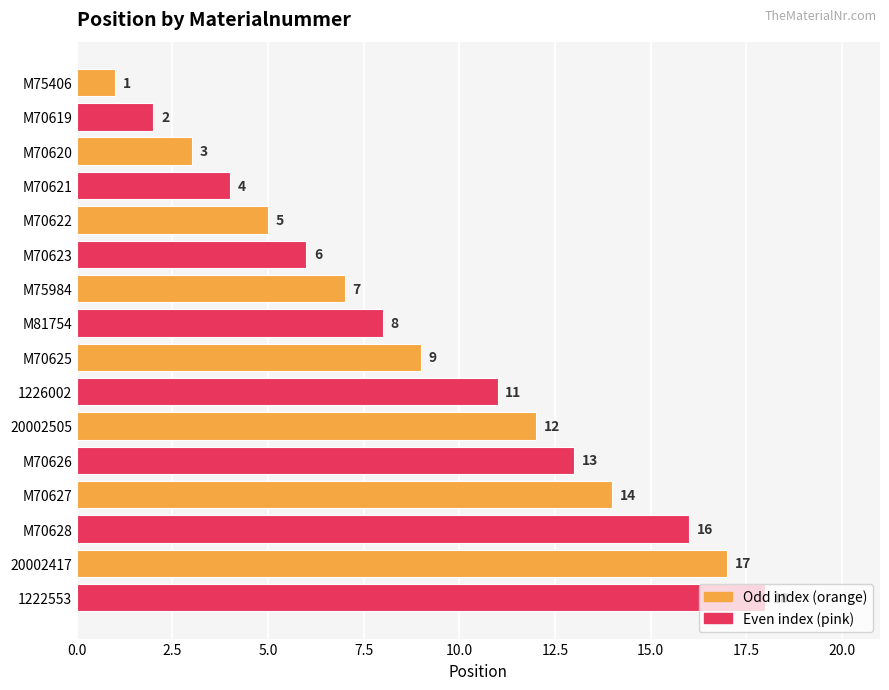

What is the value of the 2nd bar from the top?

2